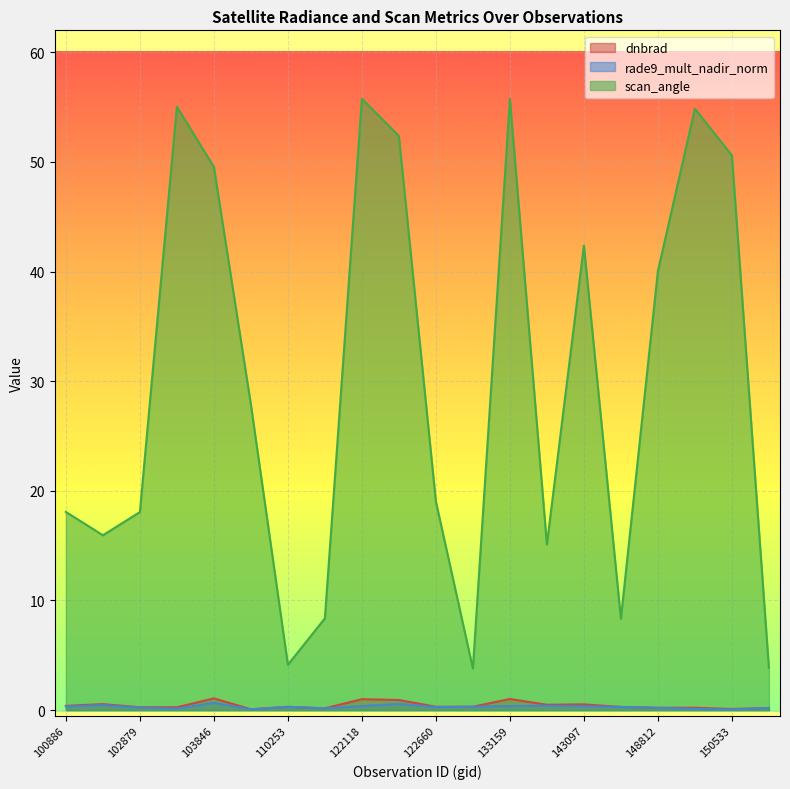

What is the smallest value displayed?

0.1